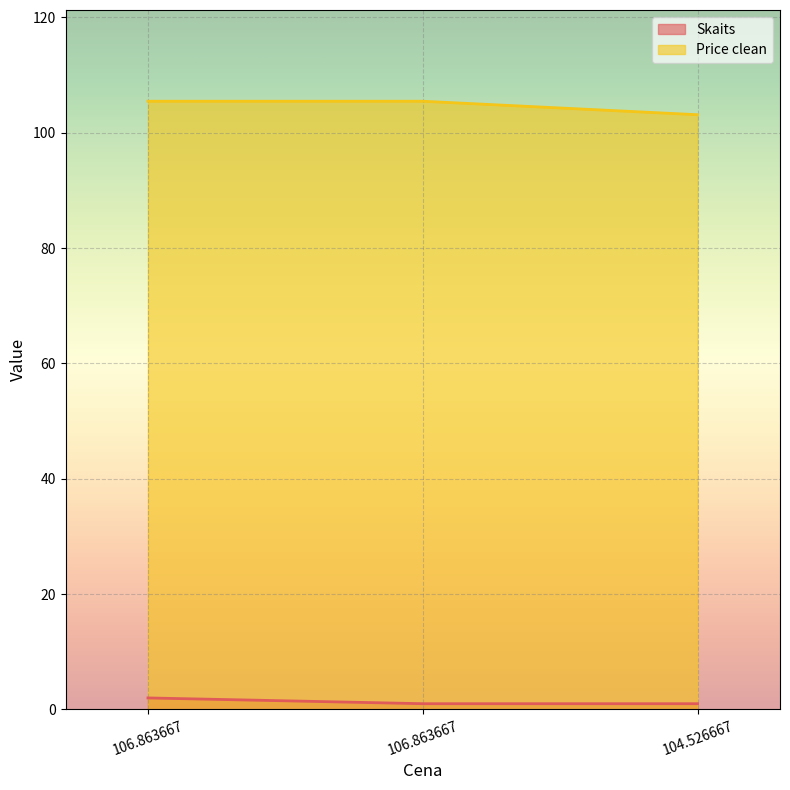

True or false: Price clean has a value of 160.2 at 106.863667.

False